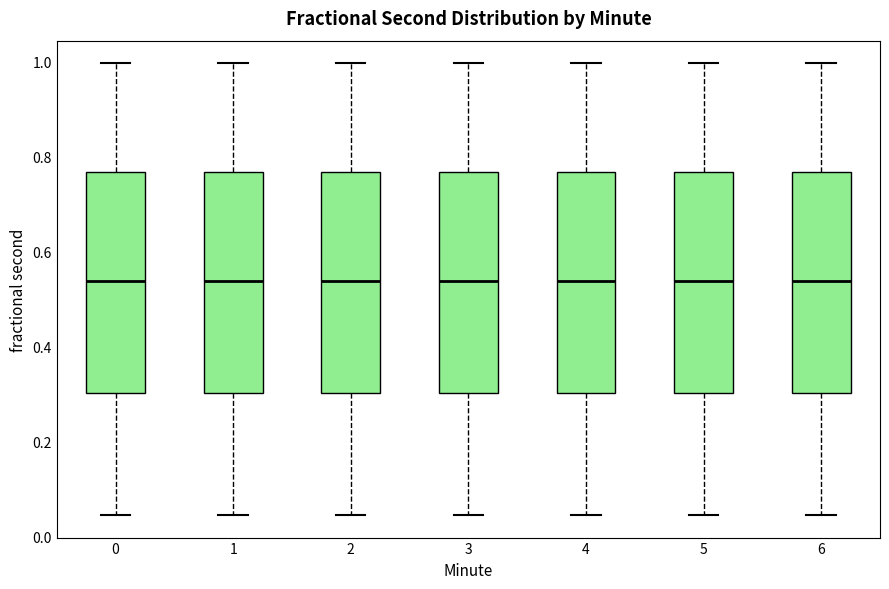

Reading left to right, transcribe this box plot: for each box, give where its median line is, the range the box spans, and where its two whiskers end, as read against the y-axis. The values are not printed on the chart, so give them approximately, as read against the axis.

0: median 0.54, box 0.30 to 0.76, whiskers 0.04 to 1.00
1: median 0.54, box 0.30 to 0.76, whiskers 0.04 to 1.00
2: median 0.54, box 0.30 to 0.76, whiskers 0.04 to 1.00
3: median 0.54, box 0.30 to 0.76, whiskers 0.04 to 1.00
4: median 0.54, box 0.30 to 0.76, whiskers 0.04 to 1.00
5: median 0.54, box 0.30 to 0.76, whiskers 0.04 to 1.00
6: median 0.54, box 0.30 to 0.76, whiskers 0.04 to 1.00